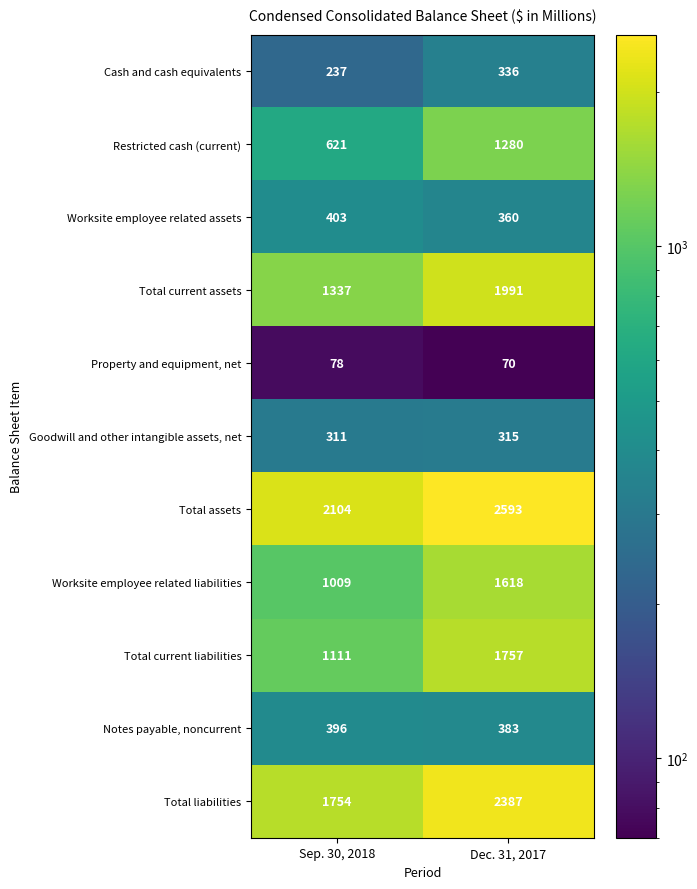

Reading right to left, extract all data points from this chart.

Cash and cash equivalents: Dec. 31, 2017=336	Sep. 30, 2018=237
Restricted cash (current): Dec. 31, 2017=1280	Sep. 30, 2018=621
Worksite employee related assets: Dec. 31, 2017=360	Sep. 30, 2018=403
Total current assets: Dec. 31, 2017=1991	Sep. 30, 2018=1337
Property and equipment, net: Dec. 31, 2017=70	Sep. 30, 2018=78
Goodwill and other intangible assets, net: Dec. 31, 2017=315	Sep. 30, 2018=311
Total assets: Dec. 31, 2017=2593	Sep. 30, 2018=2104
Worksite employee related liabilities: Dec. 31, 2017=1618	Sep. 30, 2018=1009
Total current liabilities: Dec. 31, 2017=1757	Sep. 30, 2018=1111
Notes payable, noncurrent: Dec. 31, 2017=383	Sep. 30, 2018=396
Total liabilities: Dec. 31, 2017=2387	Sep. 30, 2018=1754